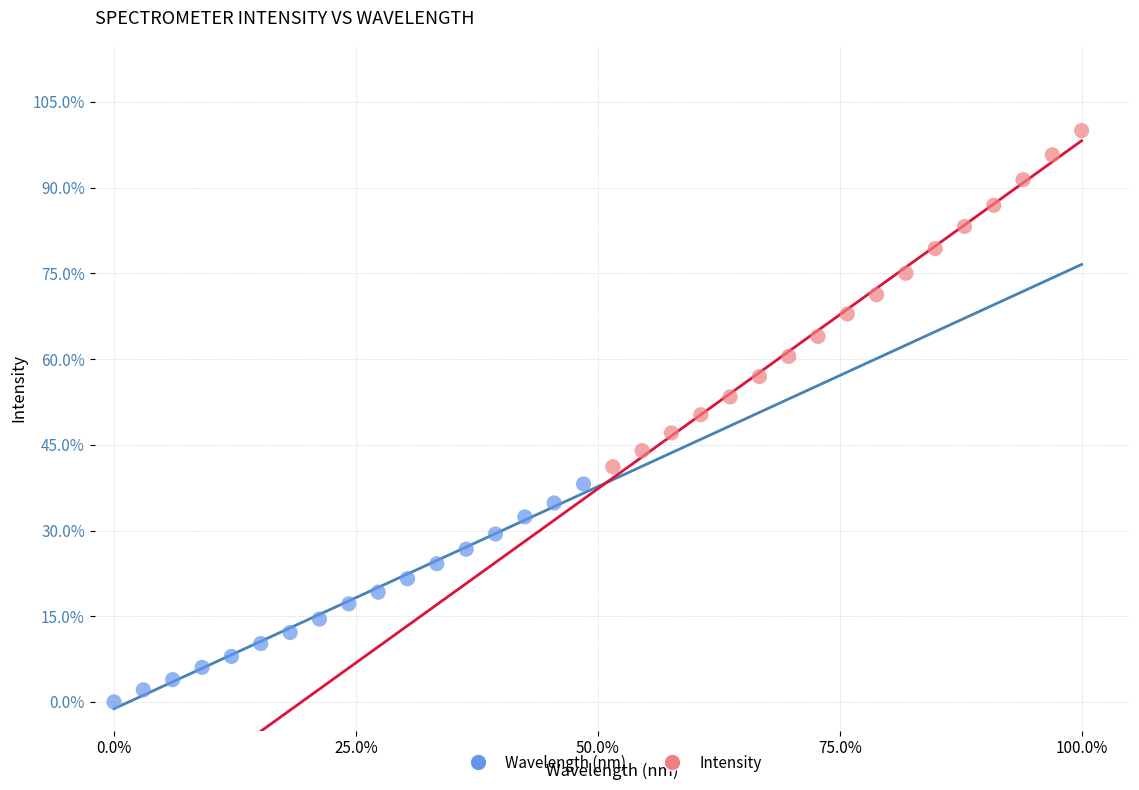

What are all the series names shown in the legend?

Wavelength (nm), Intensity